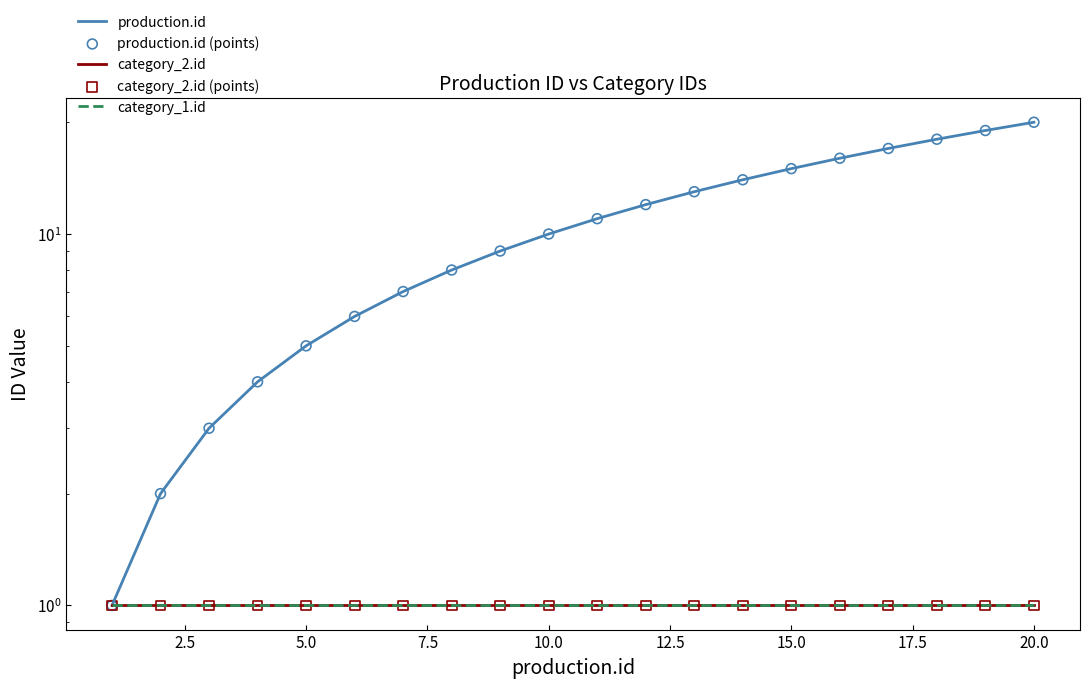

Is the value of production.id (points) at 10 greater than the value of production.id at 7.5?

Yes